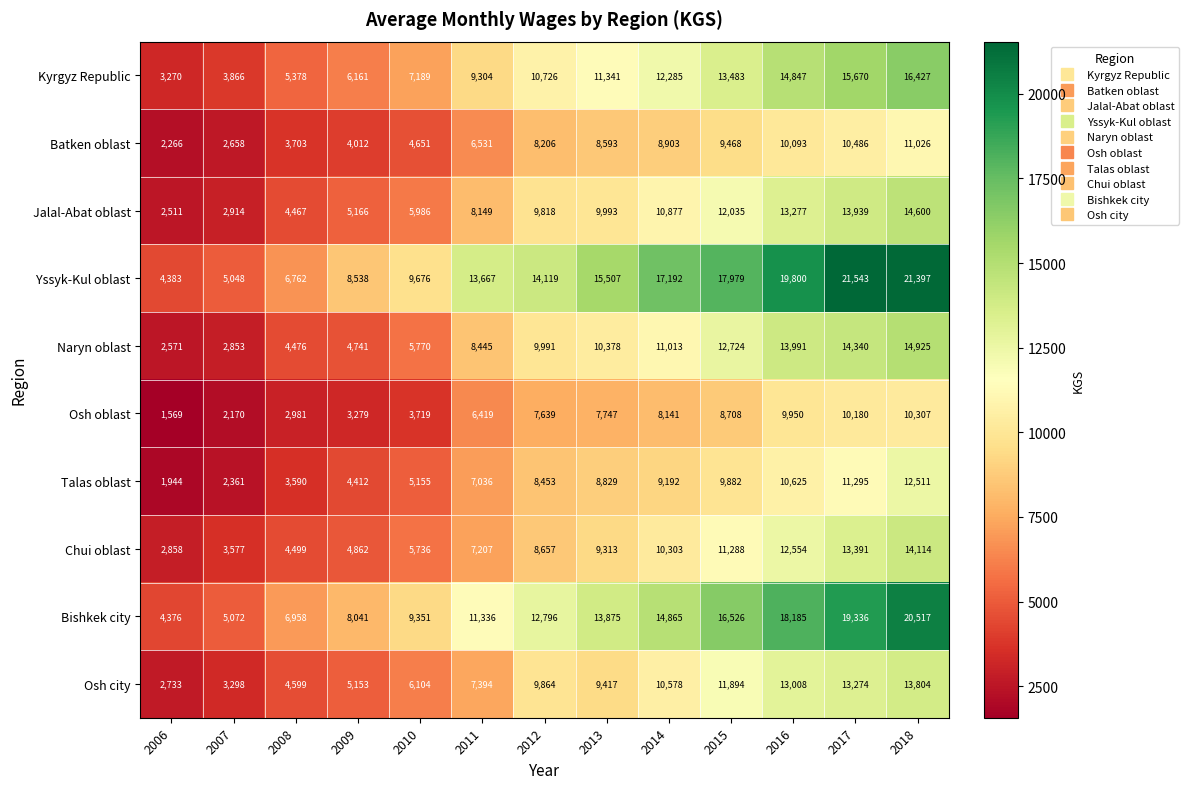

At how many categories does at least one series exceed 5688?

11